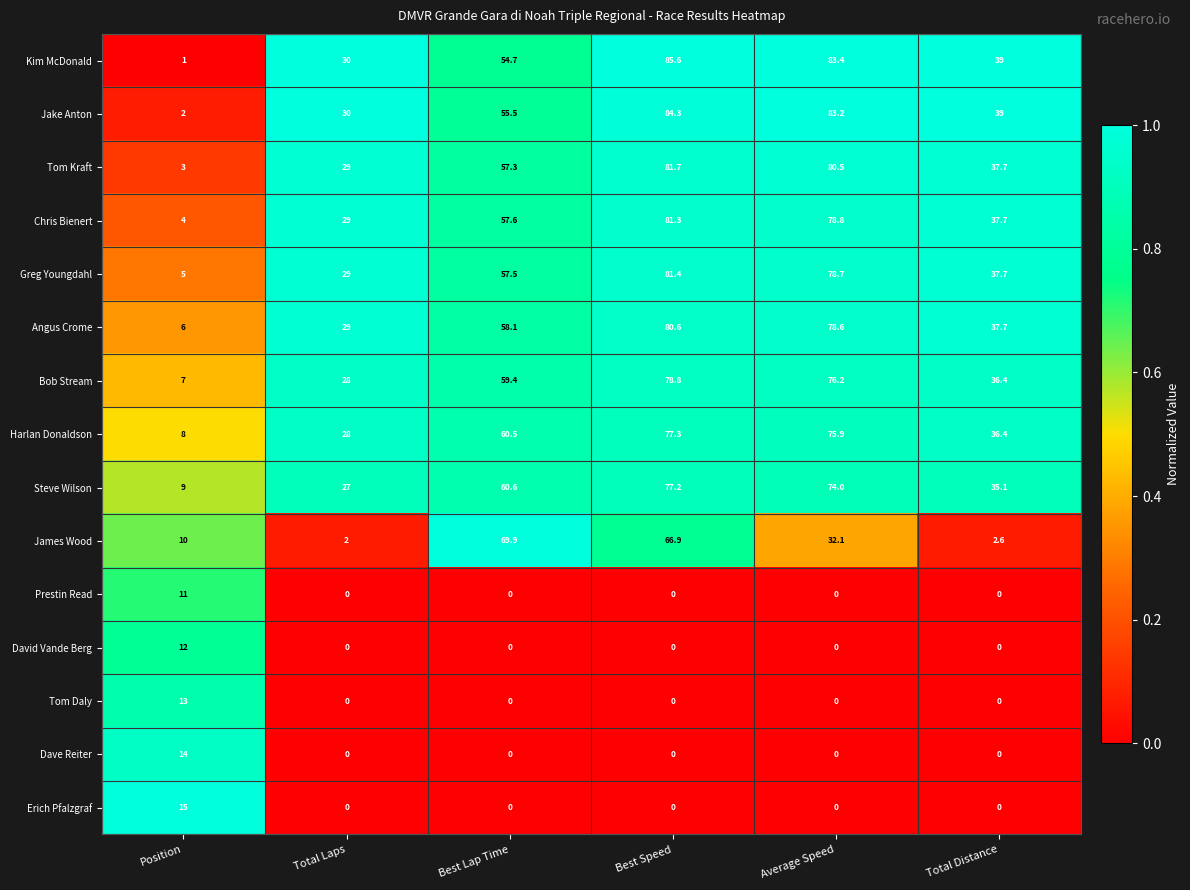

At how many categories does at least one series exceed 0?

6